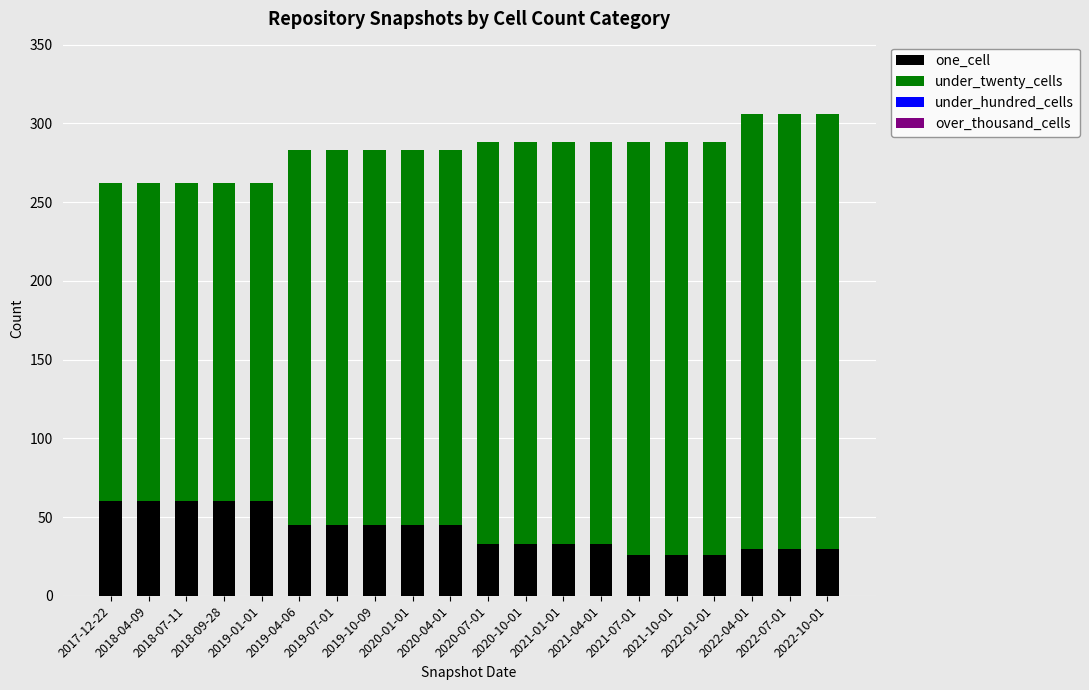

What is the difference between the maximum and minimum values in the one_cell series?

34